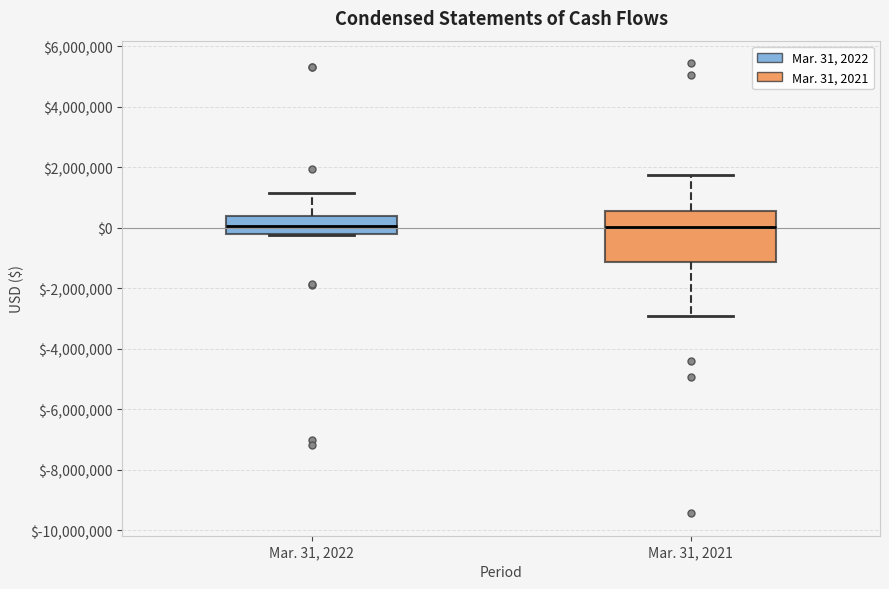

Reading left to right, transcribe this box plot: for each box, give where its median line is, the range the box spans, and where its two whiskers end, as read against the y-axis. The values are not printed on the chart, so give them approximately, as read against the axis.

Mar. 31, 2022: median 0, box -200000 to 400000, whiskers -200000 to 1200000
Mar. 31, 2021: median 0, box -1200000 to 600000, whiskers -3000000 to 1800000